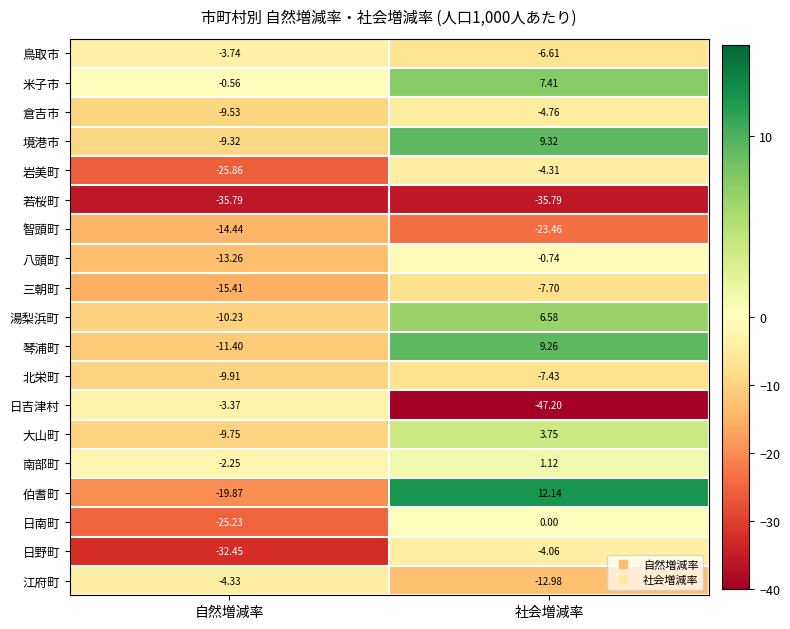

At which label does 湯梨浜町 first exceed 6?

社会増減率